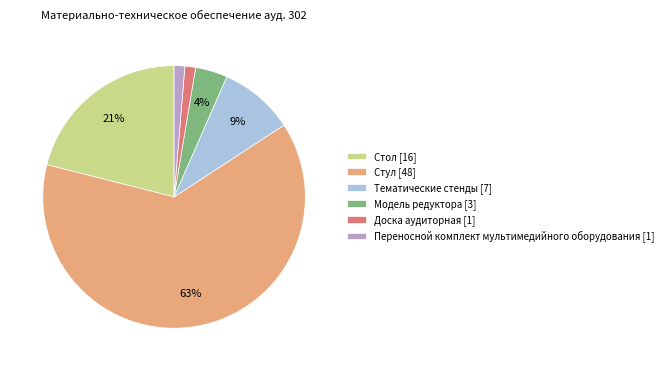

Do Доска аудиторная [1] and Стол [16] together represent more than half of the pie?

No